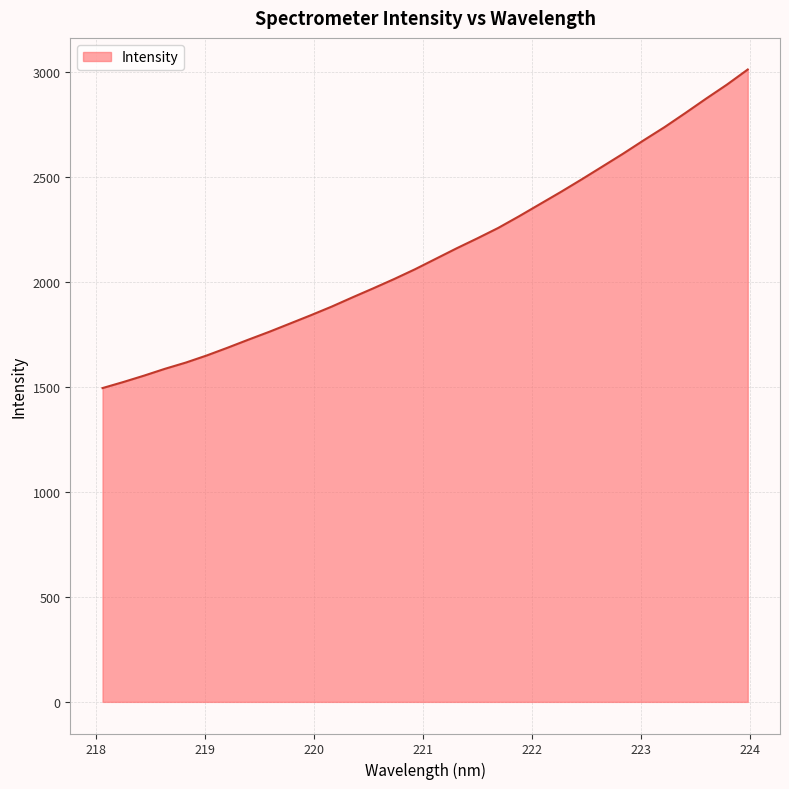

What is the maximum value shown in the chart?

3012.1